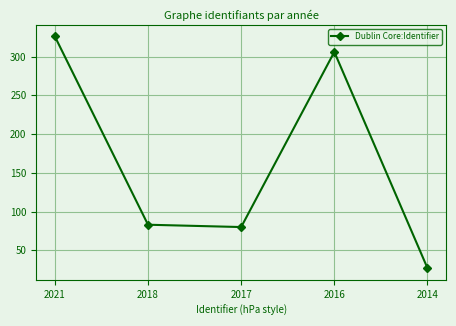

Rank the categories by value from highest to lowest.

2021, 2016, 2018, 2017, 2014